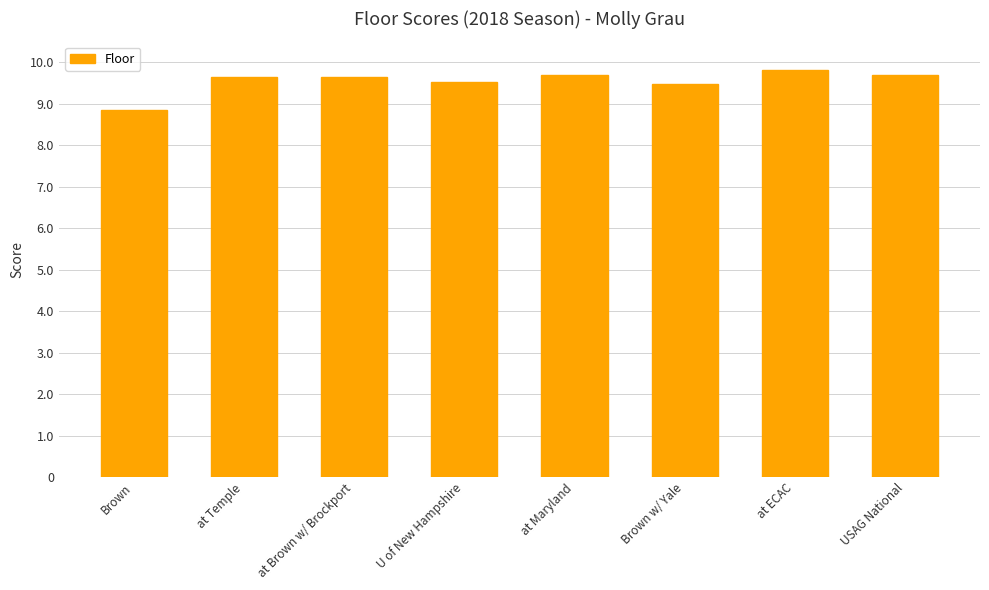

What is the ratio of the value at Brown w/ Yale to the value at at Maryland?

1.0